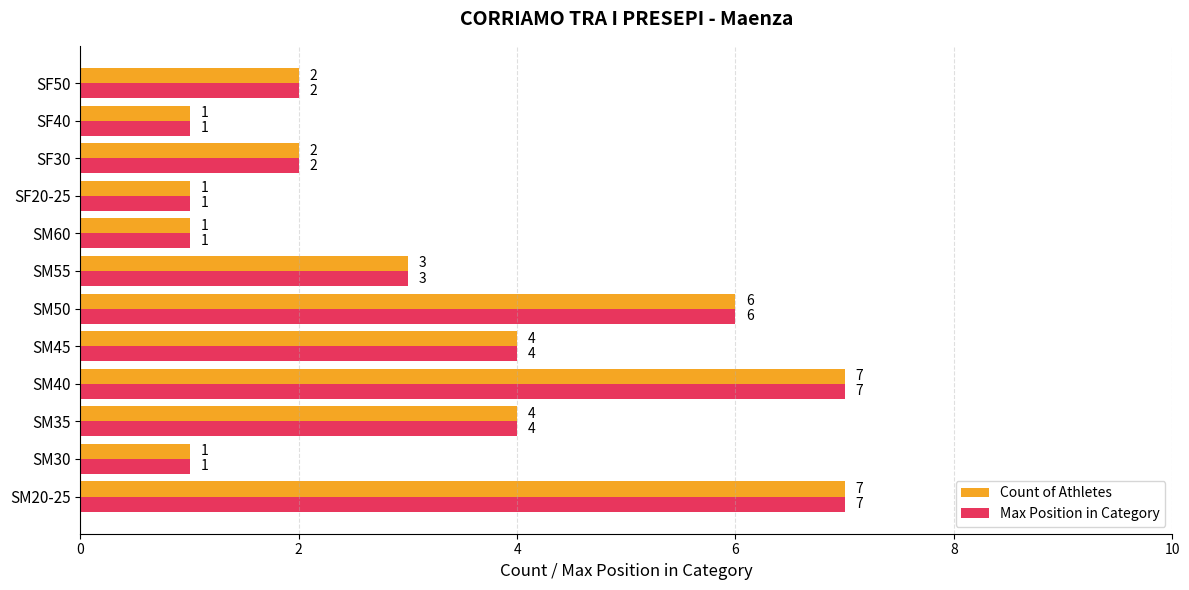

Count the Max Position in Category values in the range 1 to 6.

10